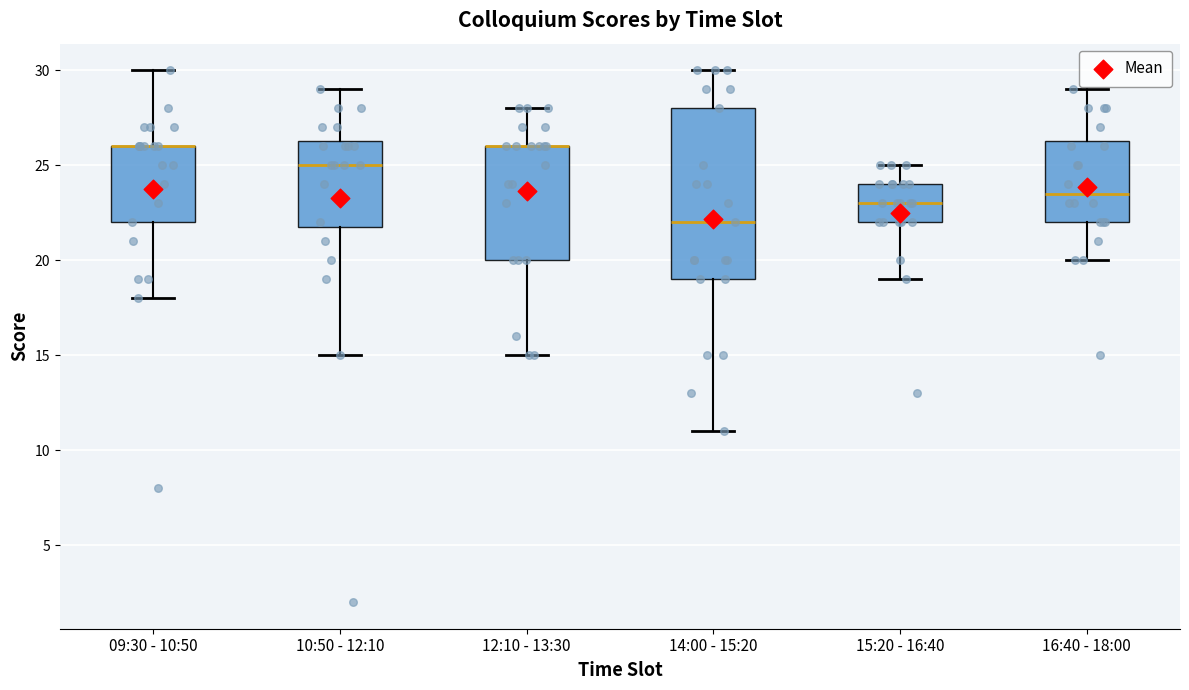

Reading left to right, transcribe this box plot: for each box, give where its median line is, the range the box spans, and where its two whiskers end, as read against the y-axis. The values are not printed on the chart, so give them approximately, as read against the axis.

09:30 - 10:50: median 26.0 (drawn on the box's upper edge), box 22.0 to 26.0, whiskers 18.0 to 30.0
10:50 - 12:10: median 25.0, box 22.0 to 26.5, whiskers 15.0 to 29.0
12:10 - 13:30: median 26.0 (drawn on the box's upper edge), box 20.0 to 26.0, whiskers 15.0 to 28.0
14:00 - 15:20: median 22.0, box 19.0 to 28.0, whiskers 11.0 to 30.0
15:20 - 16:40: median 23.0, box 22.0 to 24.0, whiskers 19.0 to 25.0
16:40 - 18:00: median 23.5, box 22.0 to 26.5, whiskers 20.0 to 29.0